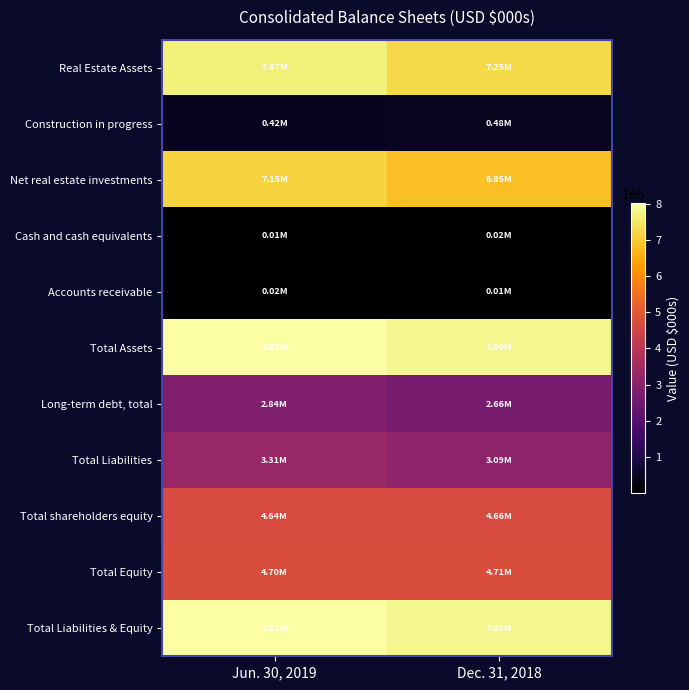

Reading left to right, what are all the values shown in this chart?

Real Estate Assets: Jun. 30, 2019=7669915	Dec. 31, 2018=7248346
Construction in progress: Jun. 30, 2019=423460	Dec. 31, 2018=477162
Net real estate investments: Jun. 30, 2019=7148064	Dec. 31, 2018=6852943
Cash and cash equivalents: Jun. 30, 2019=8664	Dec. 31, 2018=17901
Accounts receivable: Jun. 30, 2019=21229	Dec. 31, 2018=14254
Total Assets: Jun. 30, 2019=8014127	Dec. 31, 2018=7804024
Long-term debt, total: Jun. 30, 2019=2838975	Dec. 31, 2018=2658501
Total Liabilities: Jun. 30, 2019=3312006	Dec. 31, 2018=3090781
Total shareholders equity: Jun. 30, 2019=4640597	Dec. 31, 2018=4658201
Total Equity: Jun. 30, 2019=4702121	Dec. 31, 2018=4713243
Total Liabilities & Equity: Jun. 30, 2019=8014127	Dec. 31, 2018=7804024